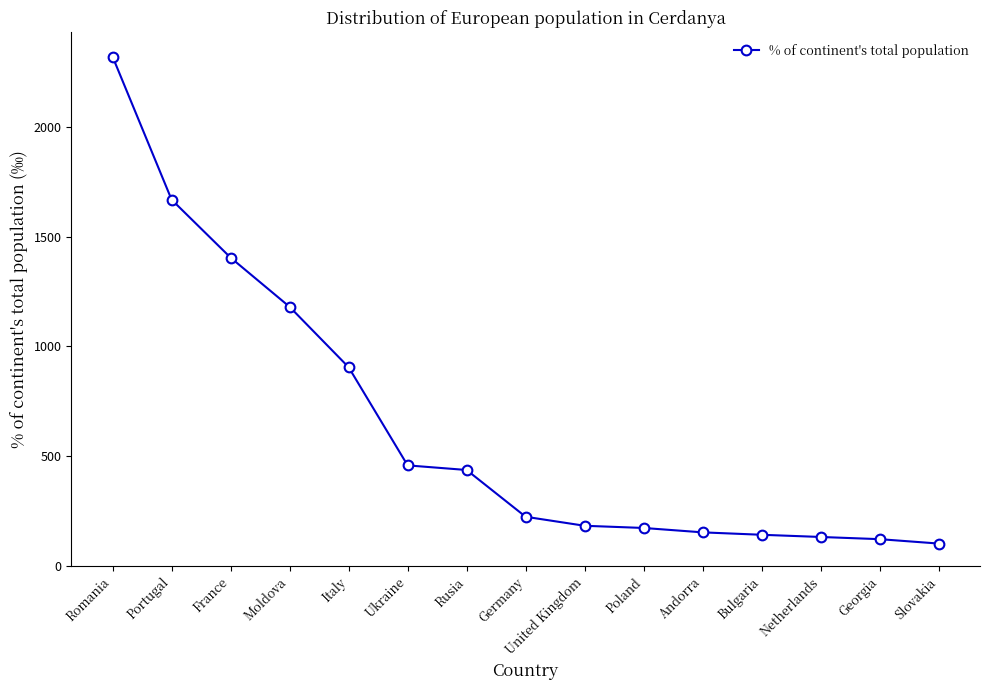

True or false: the data shows 1180 at Moldova.

True